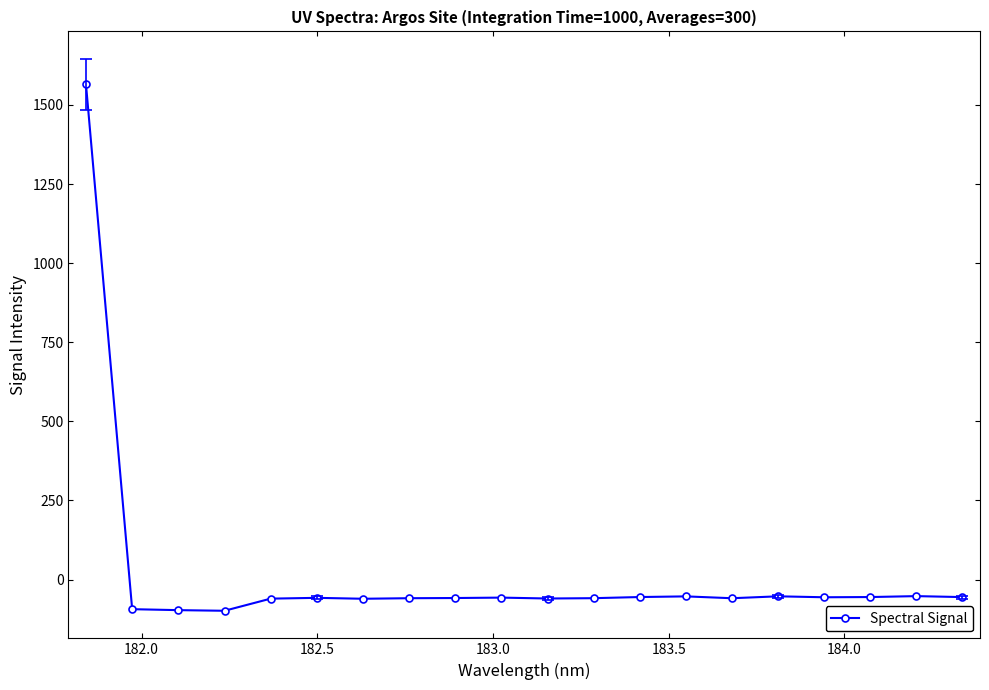

What is the difference between the second highest and minimum values?

46.3